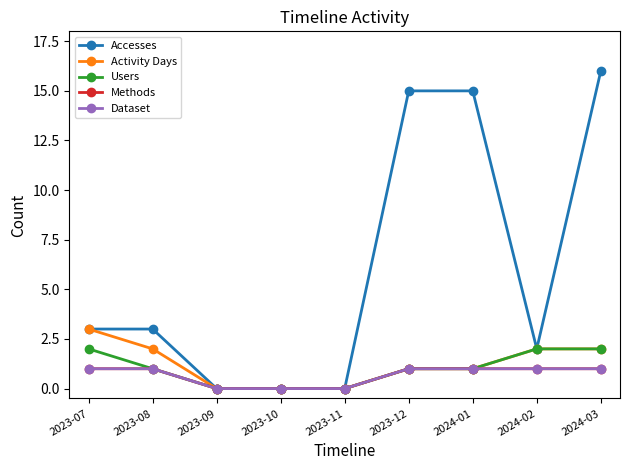

At which category is the sum across all series the highest?

2024-03